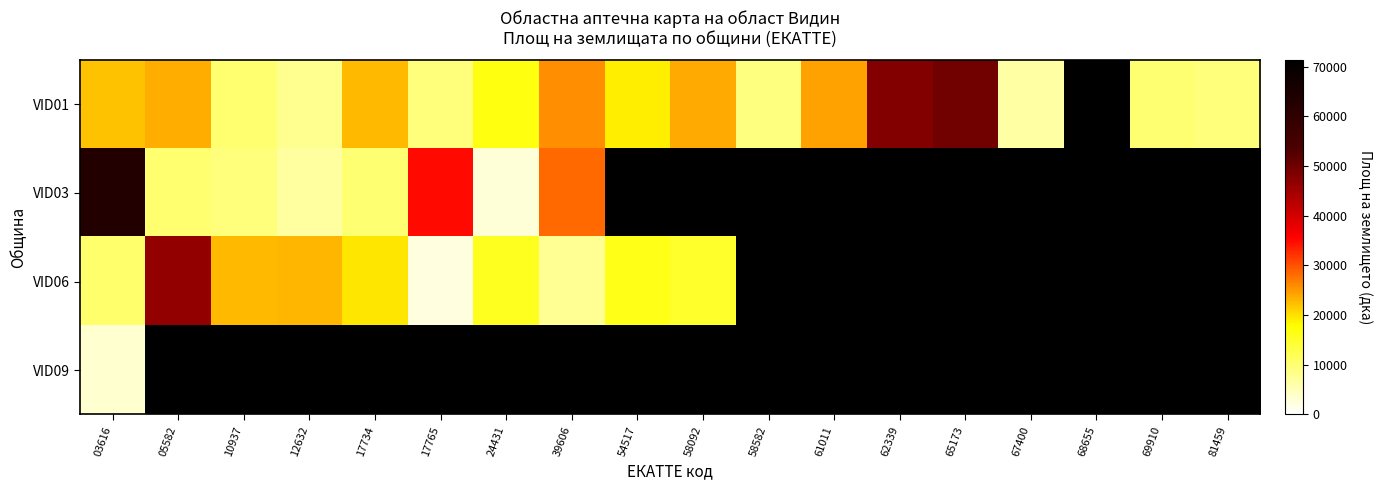

How many values in VID09 are above zero?

1